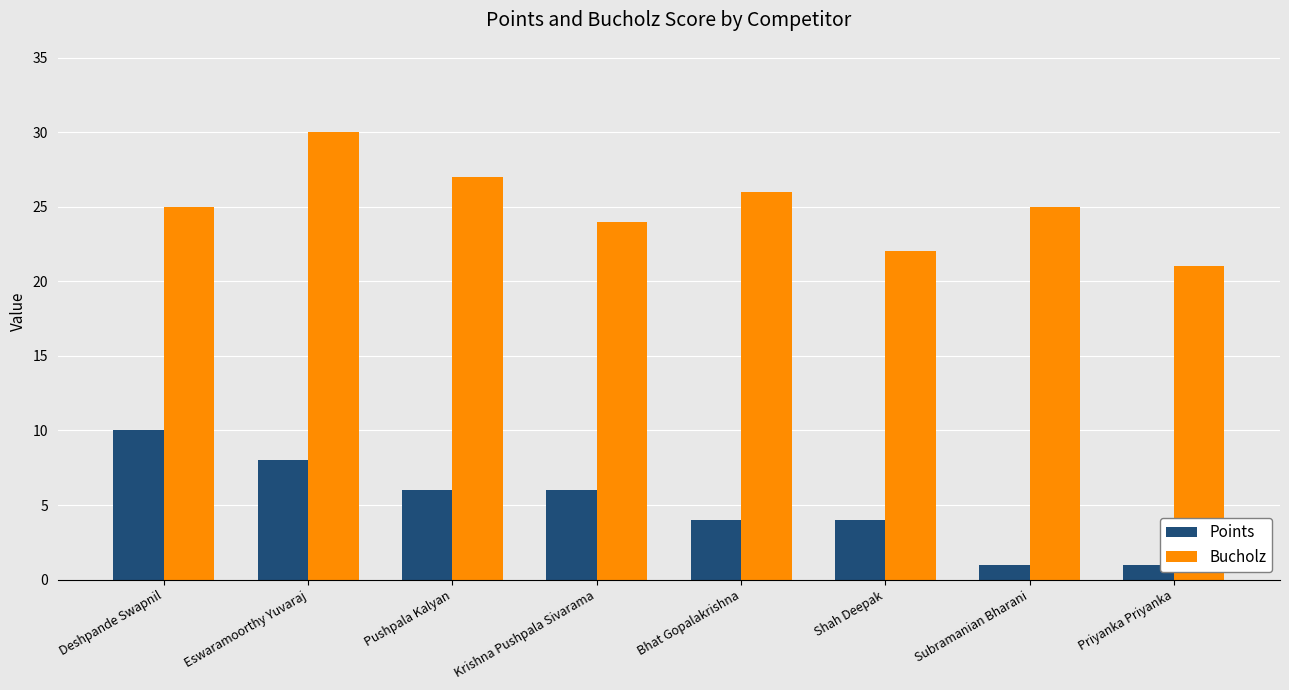

Rank the series by their average value, from lowest to highest.

Points, Bucholz